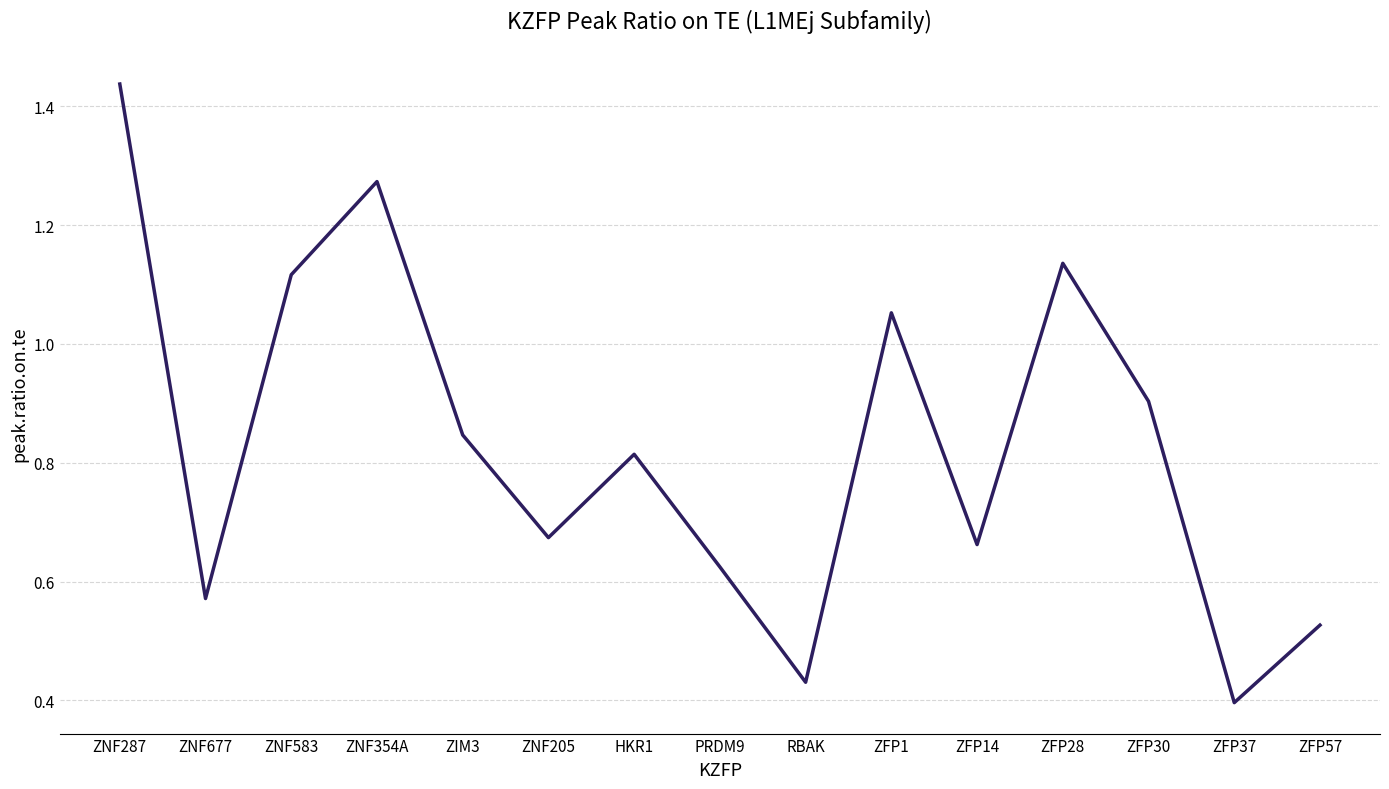

Is this an area chart (filled region under the line)?

No